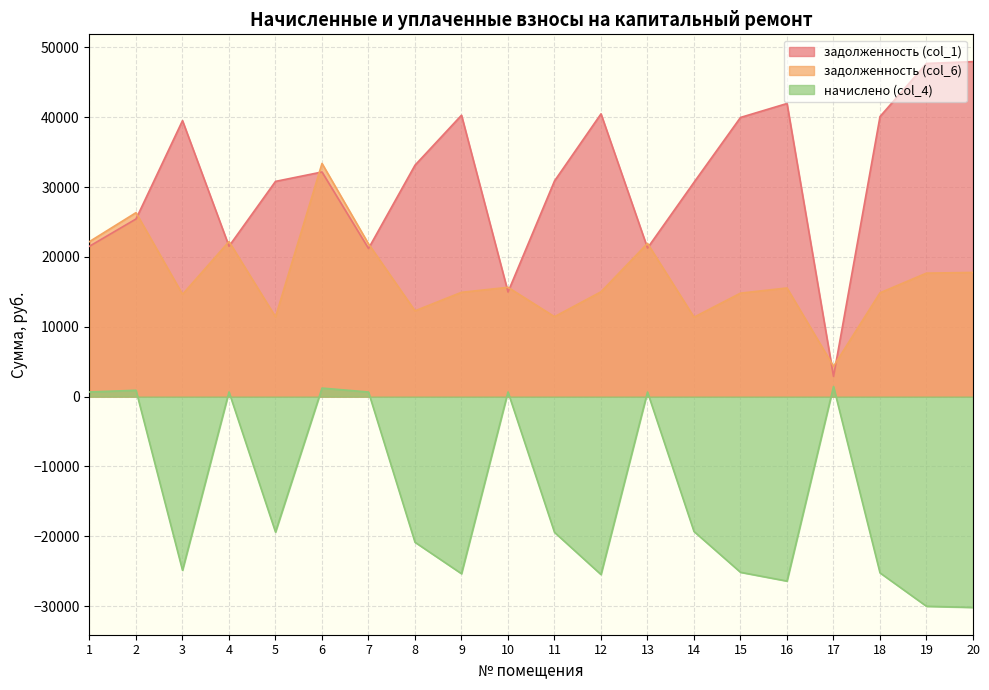

Rank the series by their maximum value, from lowest to highest.

начислено (col_4), задолженность (col_6), задолженность (col_1)